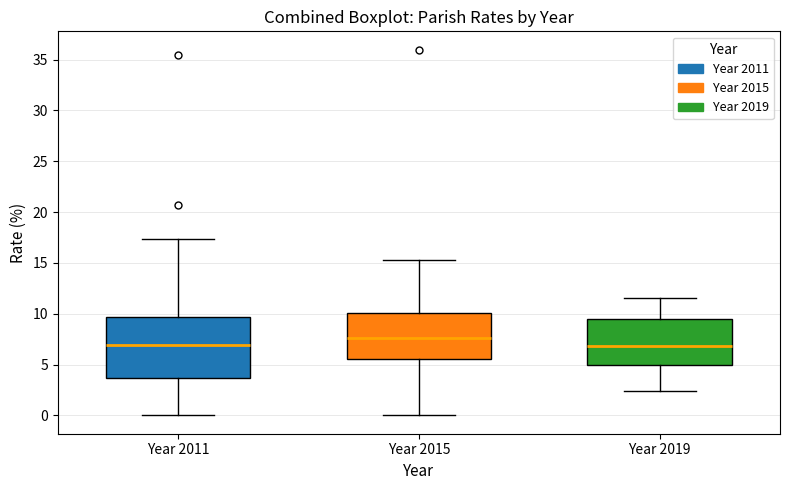

Comparing the boxes themselves (not the whiskers), which one is the tallest?

Year 2011